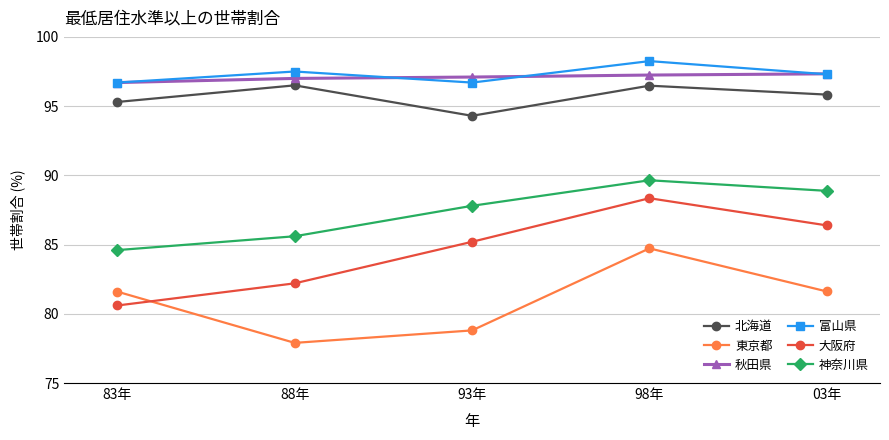

What is the difference between the highest and lowest values at 83年?

16.1